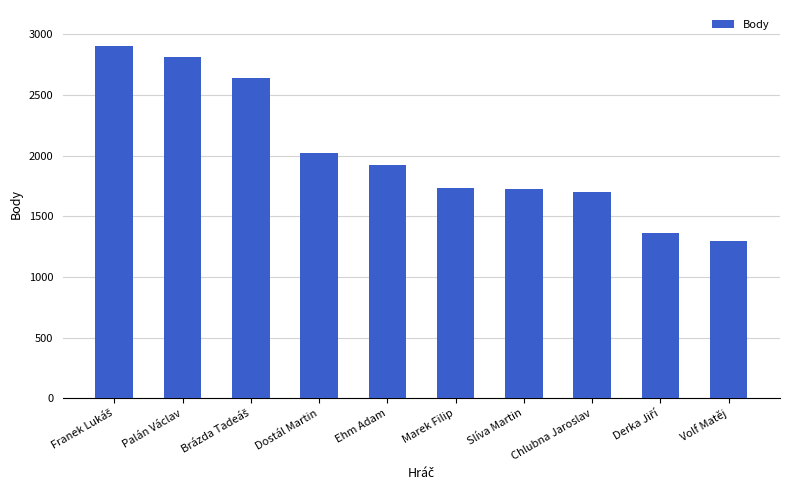

The chart shows a value of 1300 at Volf Matěj. True or false?

True